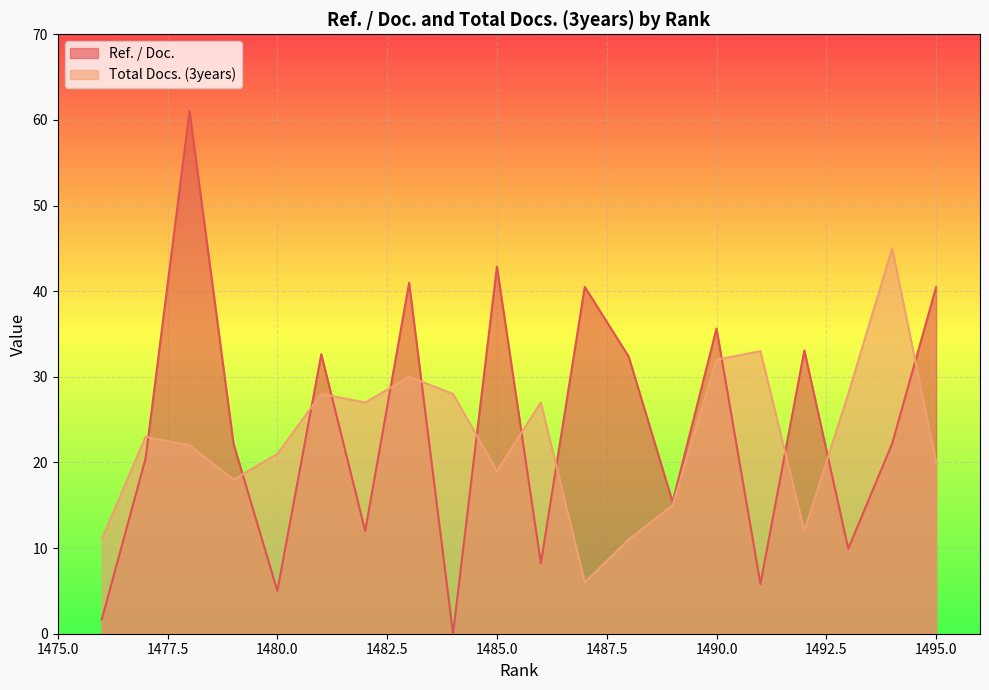

What is the approximate value of Ref. / Doc. at 1480?

5.0